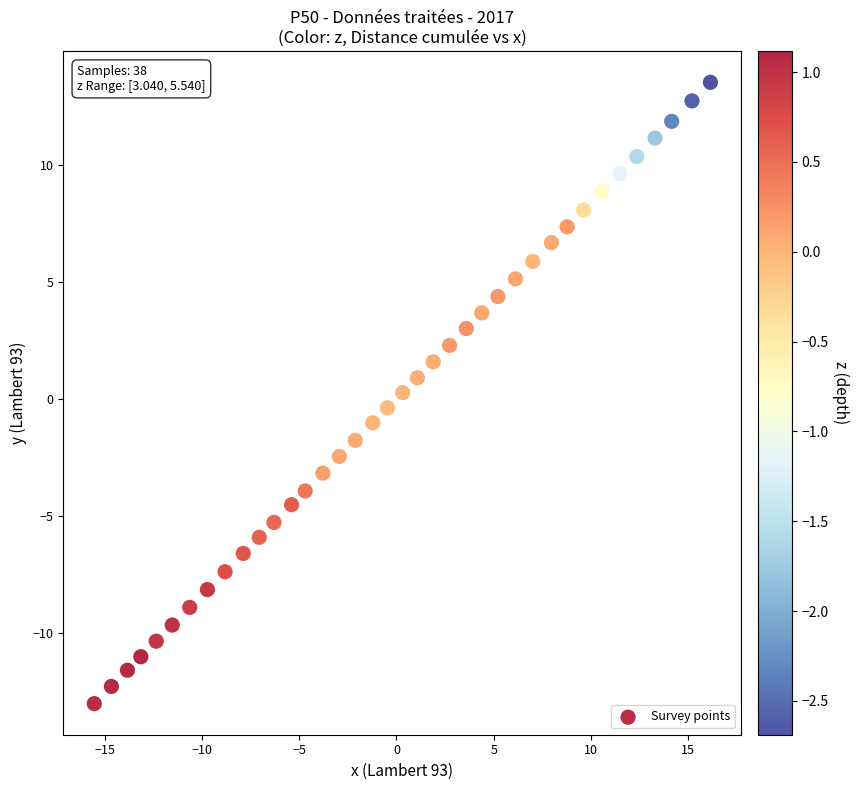

How many points are shown in the scatter plot?

38